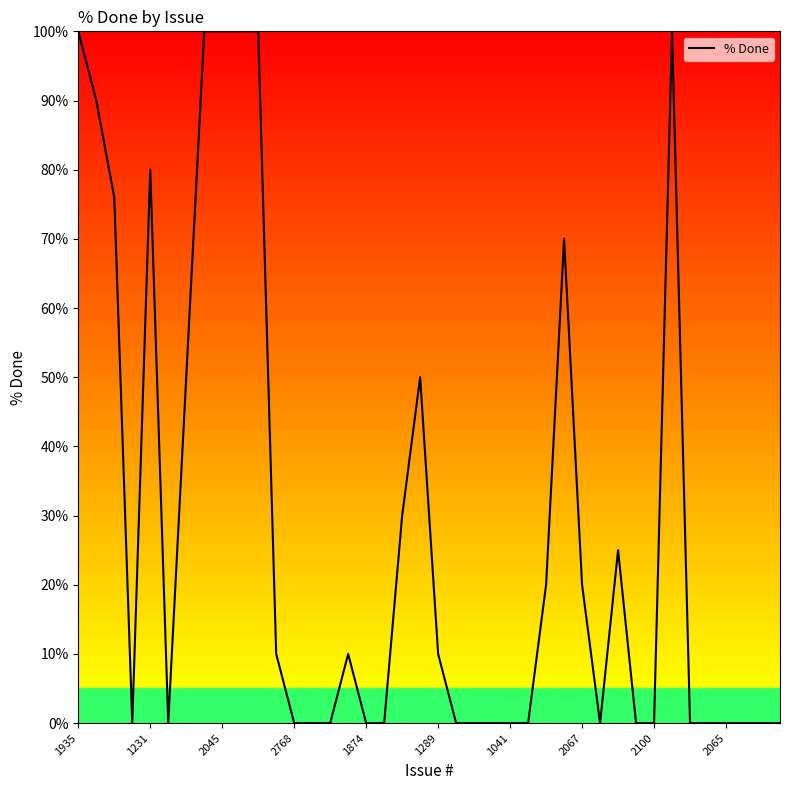

What is the difference between the maximum and minimum values?

100